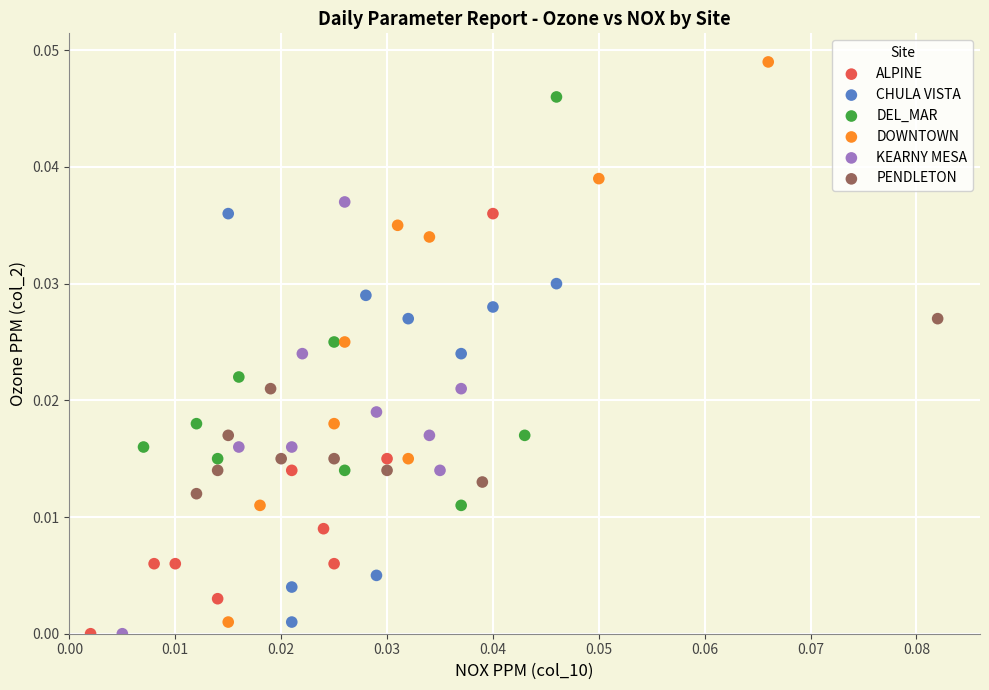

Which series contains the highest Y value?

DOWNTOWN